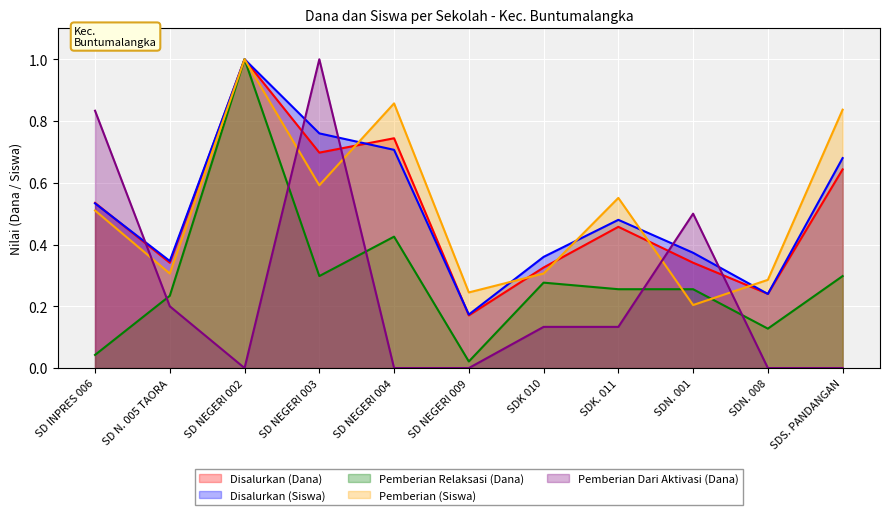

In Disalurkan (Siswa), how many points are lower than both neighbors (excluding endpoints)?

3